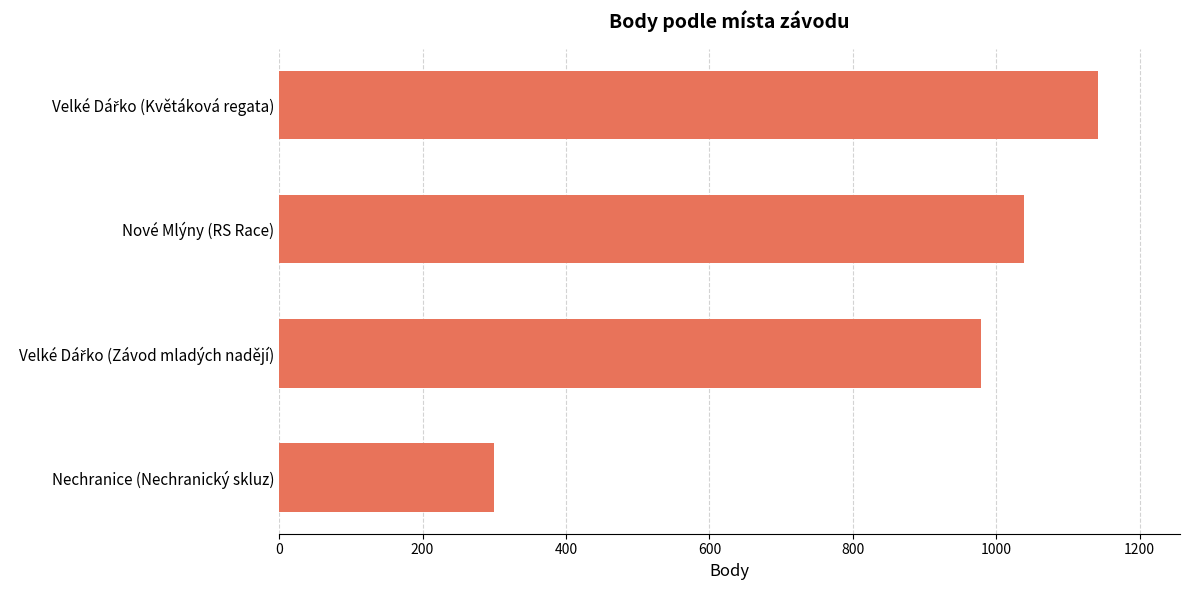

The value at Nové Mlýny (RS Race) is 1039. True or false?

True